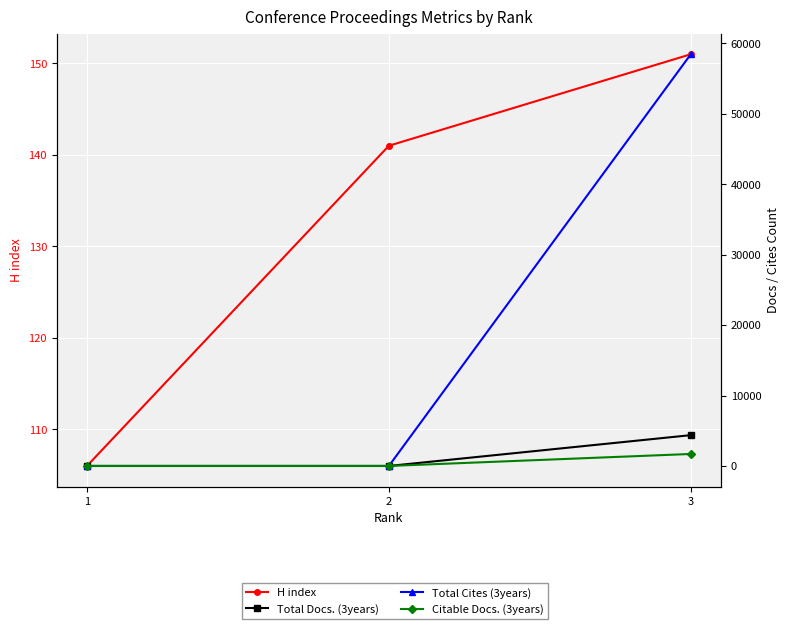

How many lines are shown in the chart?

4